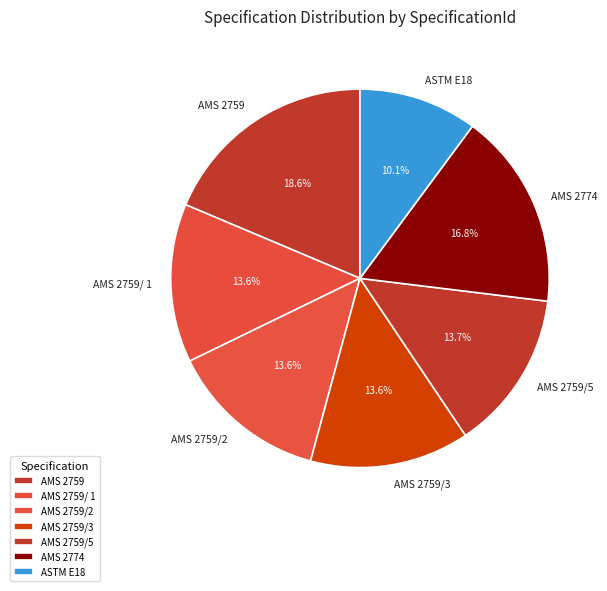

How many segments does this pie chart have?

7